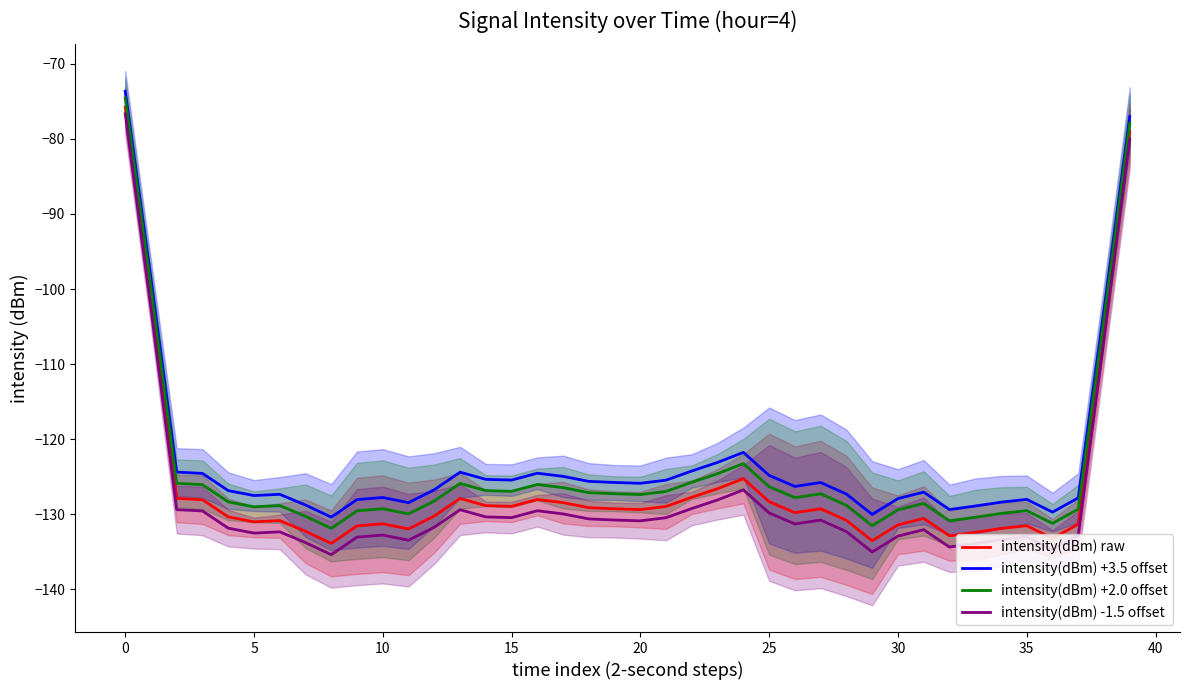

The value of intensity(dBm) +3.5 offset at 22 is -217.4. True or false?

False